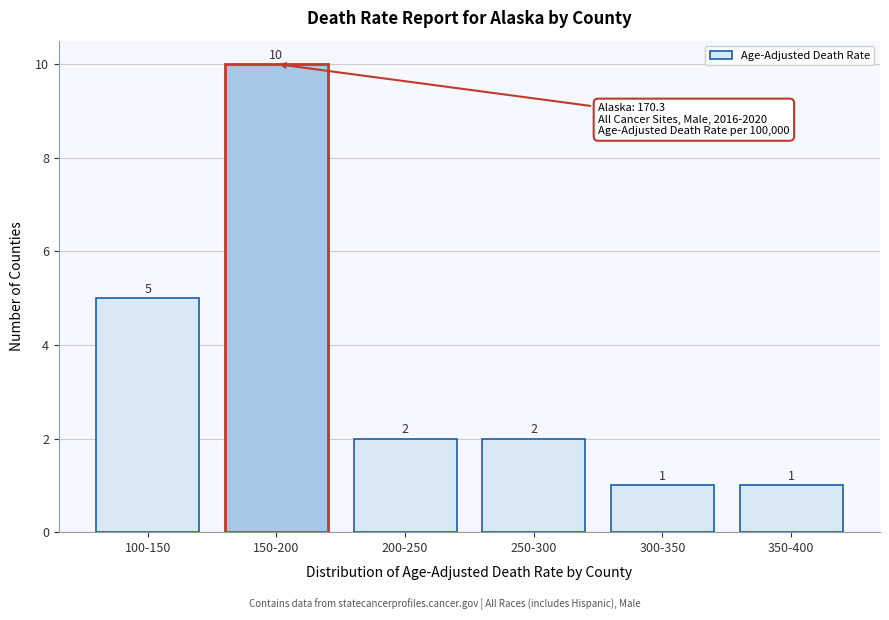

Reading left to right, extract all data points from this chart.

5	10	2	2	1	1